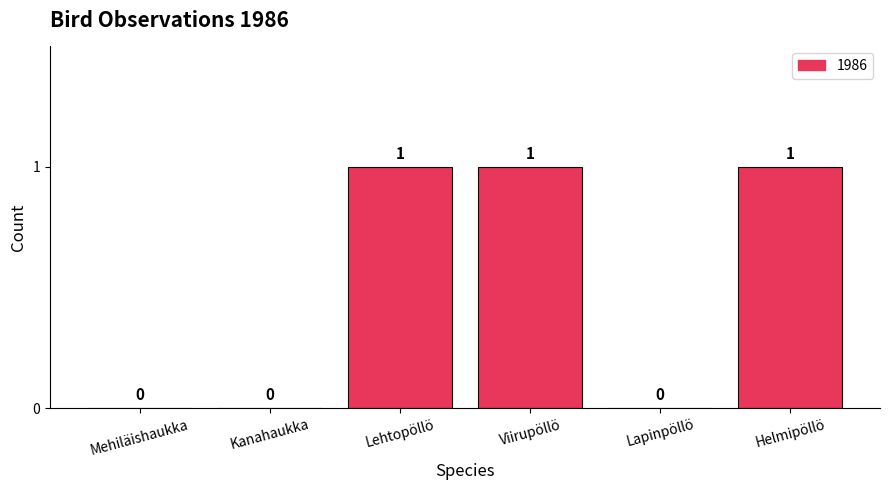

What is the change in value from Mehiläishaukka to Helmipöllö?

+1